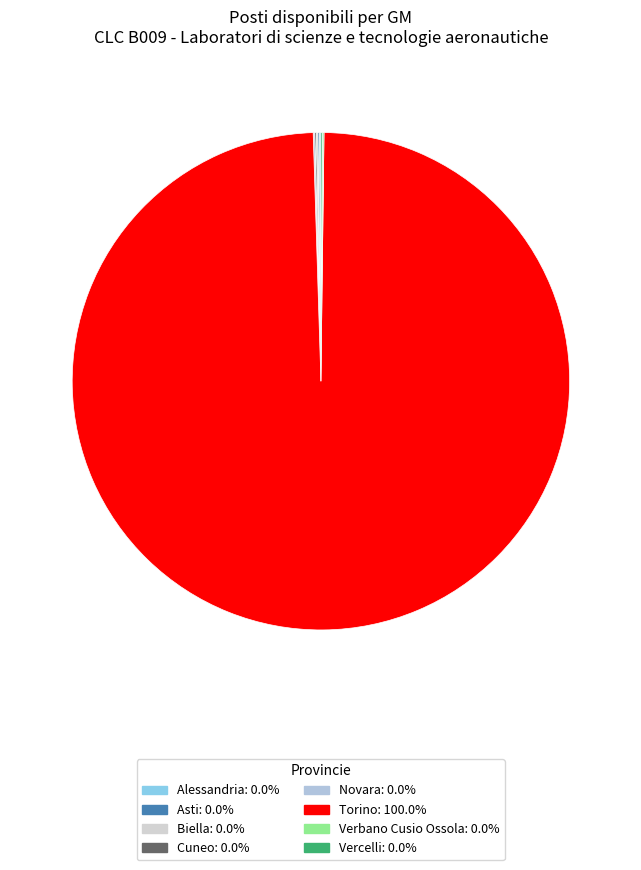

What is the change in value from Biella to Torino?

+1